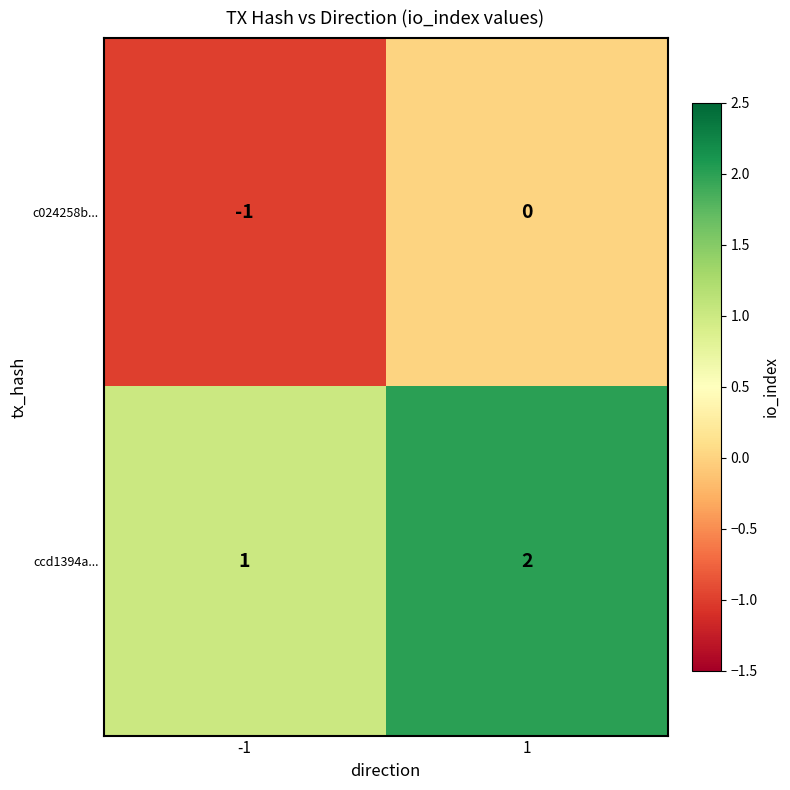

The ccd1394a... series shows 2 at 1. True or false?

True